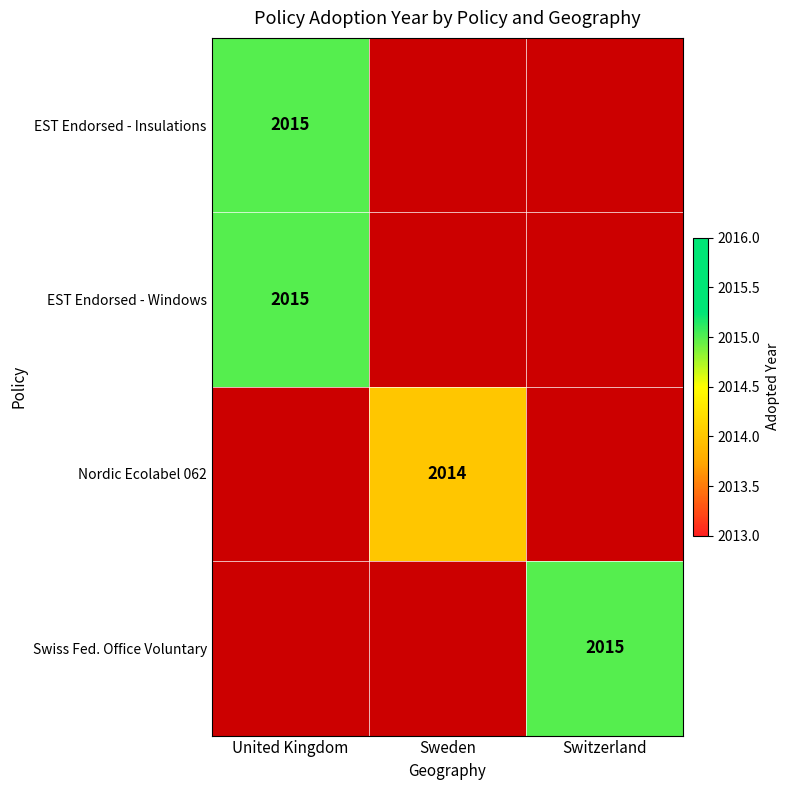

Is the value of Nordic Ecolabel 062 at Sweden greater than the value of EST Endorsed - Insulations at United Kingdom?

No